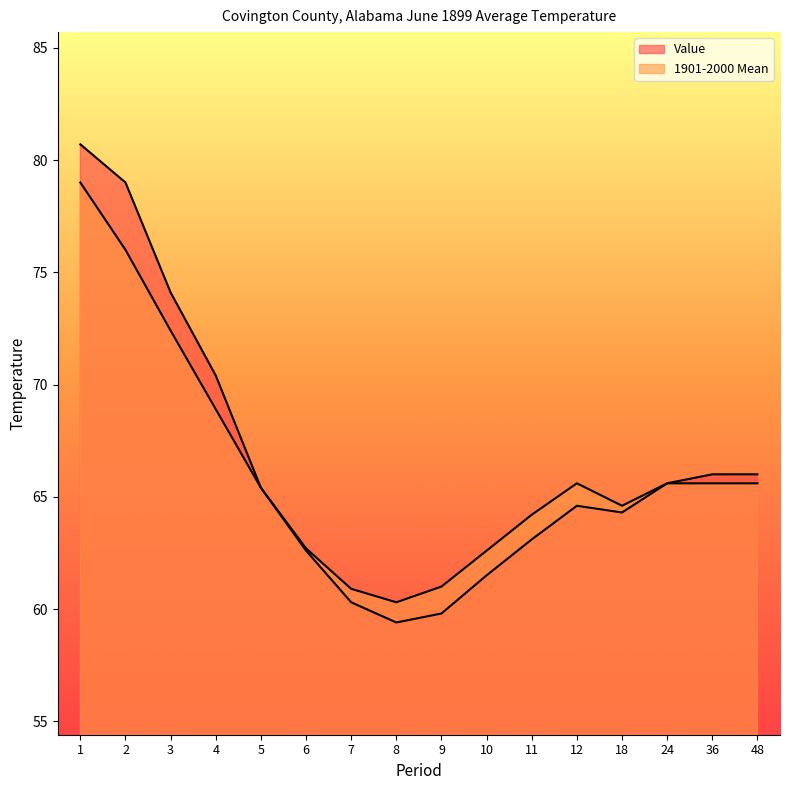

Rank the series by their average value, from lowest to highest.

1901-2000 Mean, Value